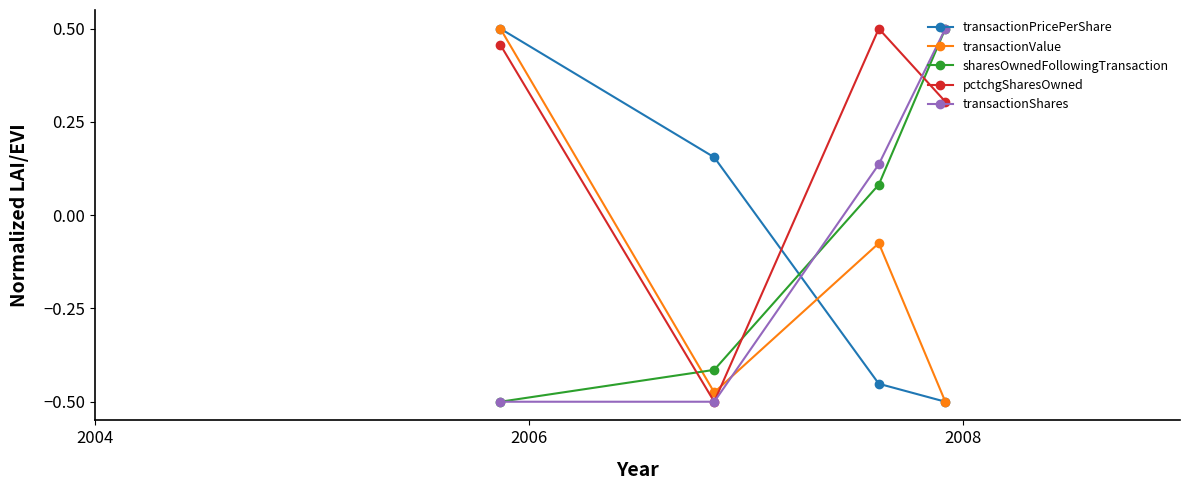

How many interior local peaks does the transactionValue series have?

1